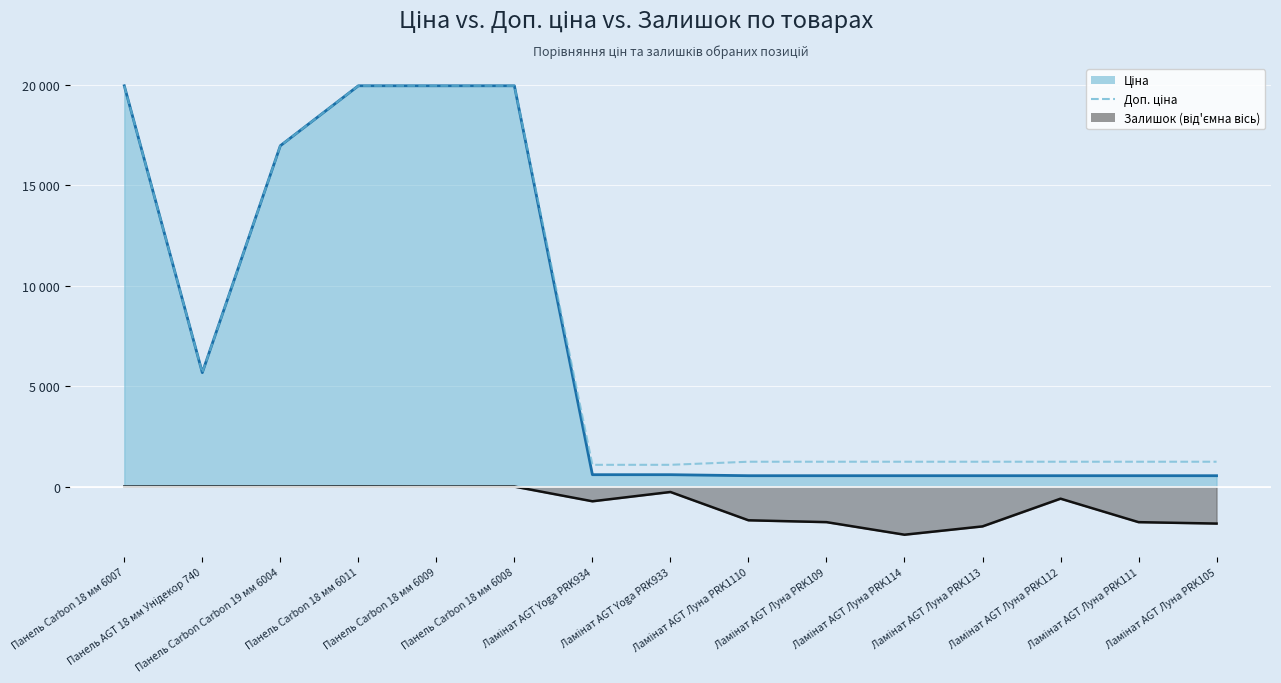

Between Ламінат AGT Луна PRK109 and Ламінат AGT Луна PRK114, which is larger?

Ламінат AGT Луна PRK109